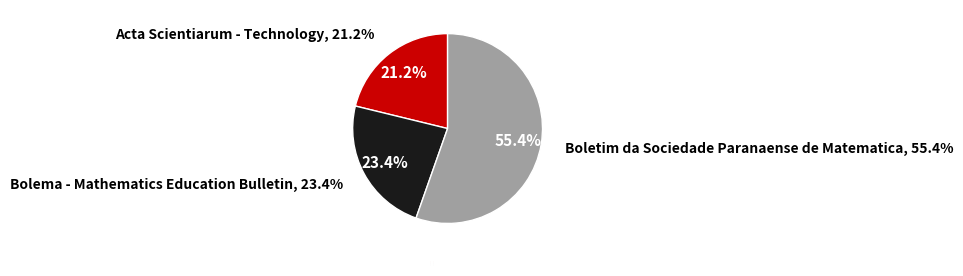

What is the ratio of the value at Boletim da Sociedade Paranaense de Matematica to the value at Bolema - Mathematics Education Bulletin?

2.4